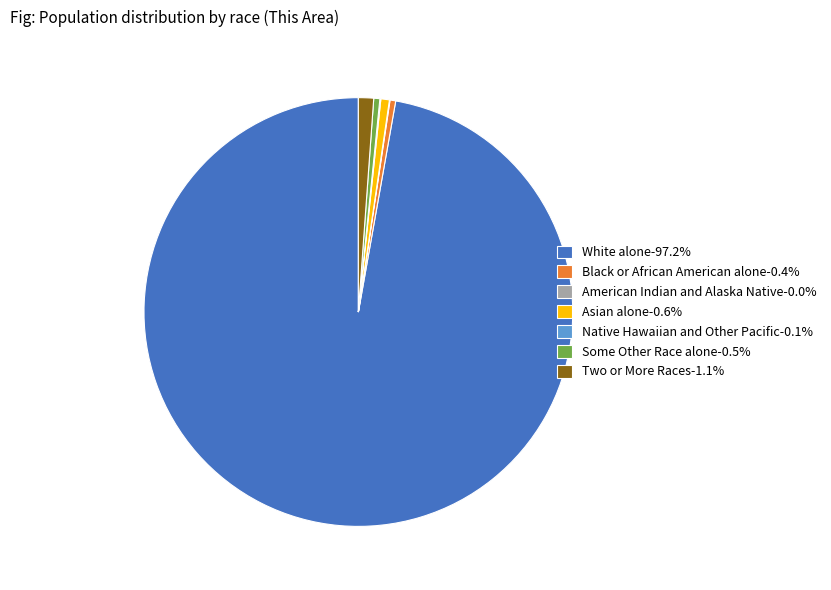

What is the ratio of the value at Two or More Races-1.1% to the value at Asian alone-0.6%?

1.8